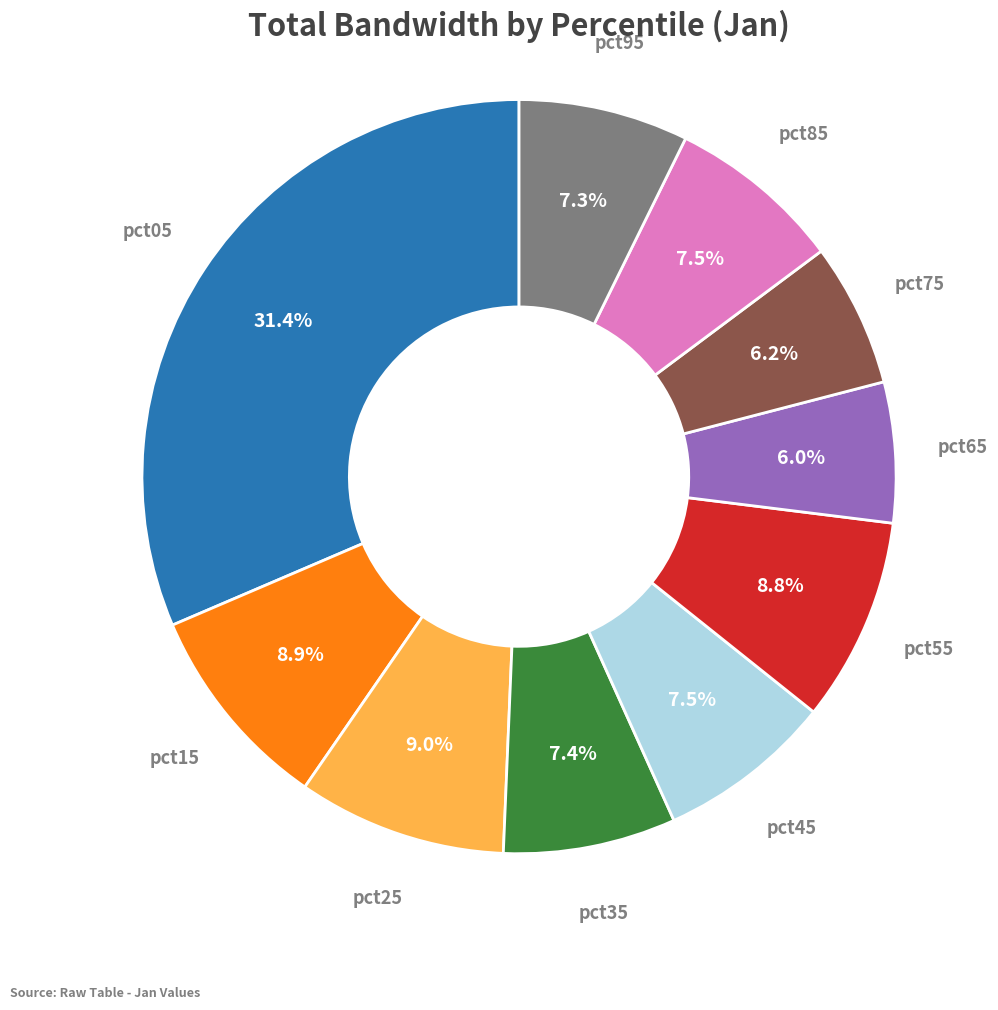

What percentage do pct85 and pct25 together represent?

16.5%